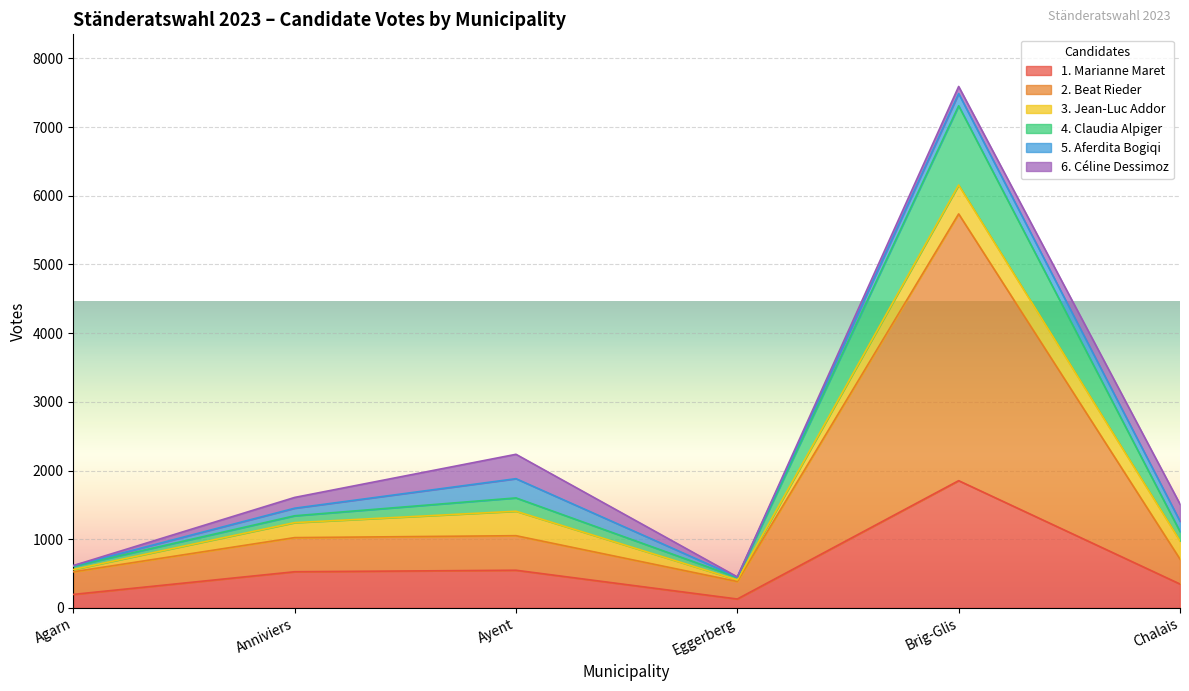

At which label does 1. Marianne Maret reach its peak?

Brig-Glis